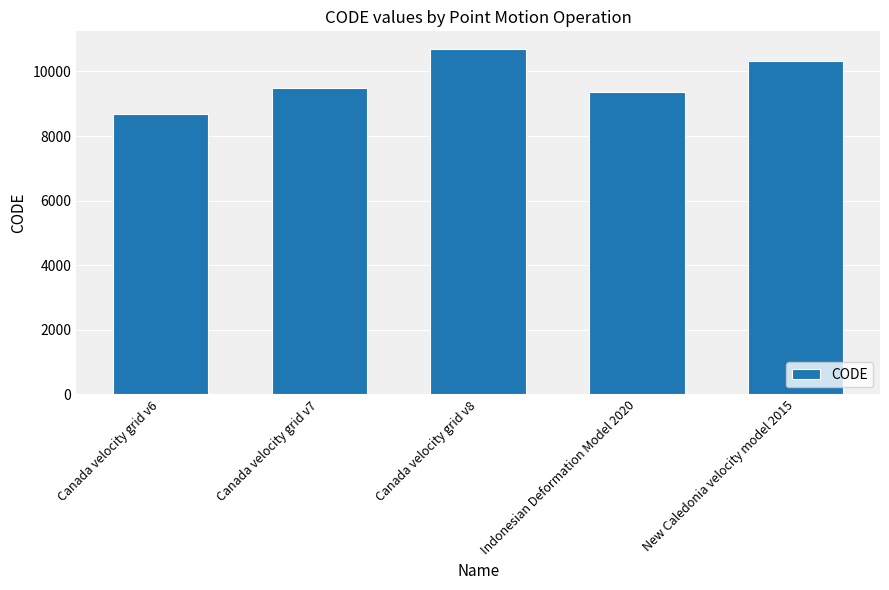

Reading left to right, extract all data points from this chart.

8676	9483	10707	9375	10323